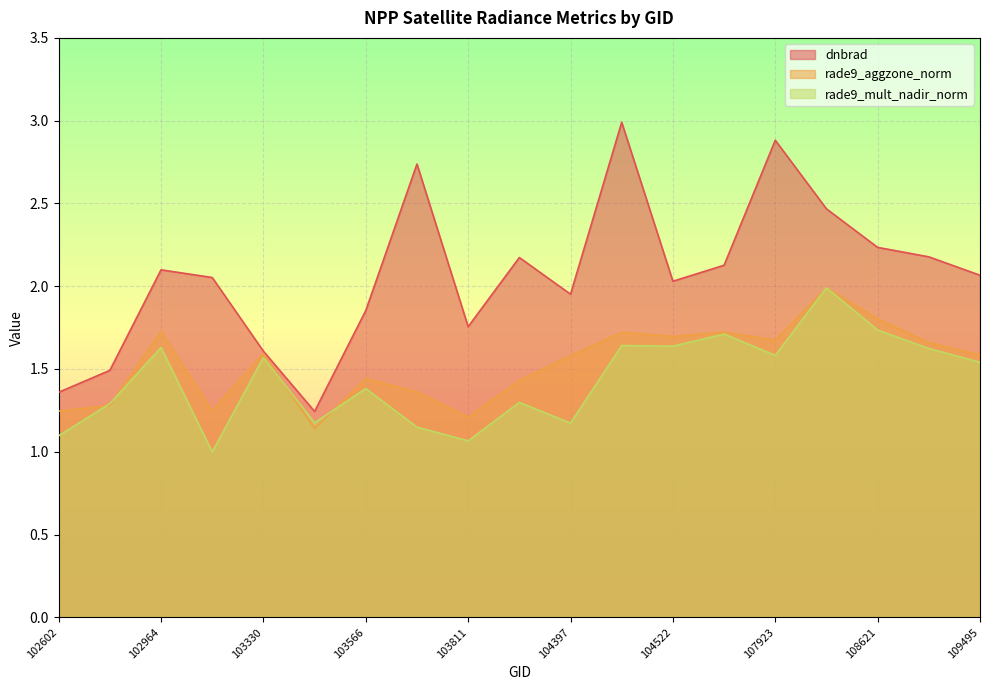

Reading left to right, extract all data points from this chart.

dnbrad: 1.4	1.5	2.1	2.1	1.6	1.2	1.9	2.7	1.8	2.2	2.0	3.0	2.0	2.1	2.9	2.5	2.2	2.2	2.1
rade9_aggzone_norm: 1.2	1.3	1.7	1.2	1.6	1.1	1.4	1.4	1.2	1.4	1.6	1.7	1.7	1.7	1.7	2.0	1.8	1.7	1.6
rade9_mult_nadir_norm: 1.1	1.3	1.6	1.0	1.6	1.2	1.4	1.1	1.1	1.3	1.2	1.6	1.6	1.7	1.6	2.0	1.7	1.6	1.5